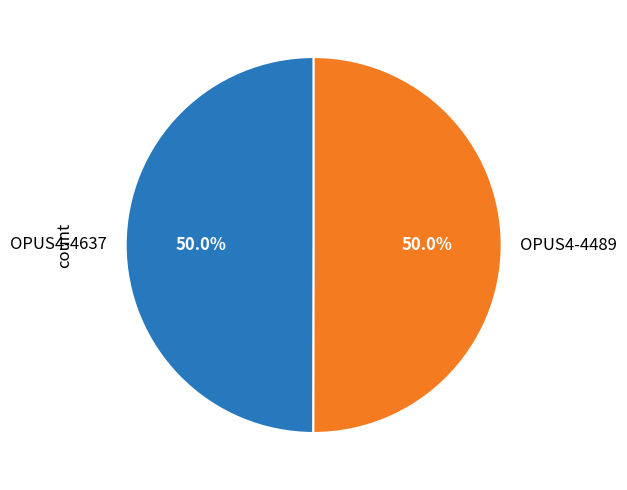

The OPUS4-4489 slice represents 50% of the pie. True or false?

True